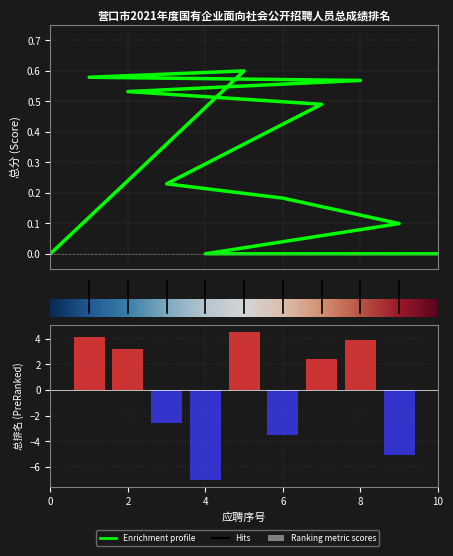

What is the difference between the maximum and second lowest values?

9.6